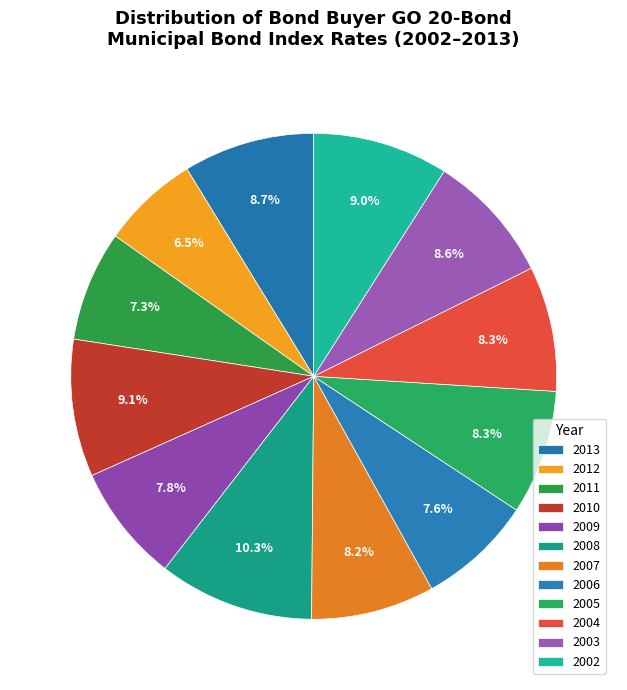

Count the number of slices in the pie.

12